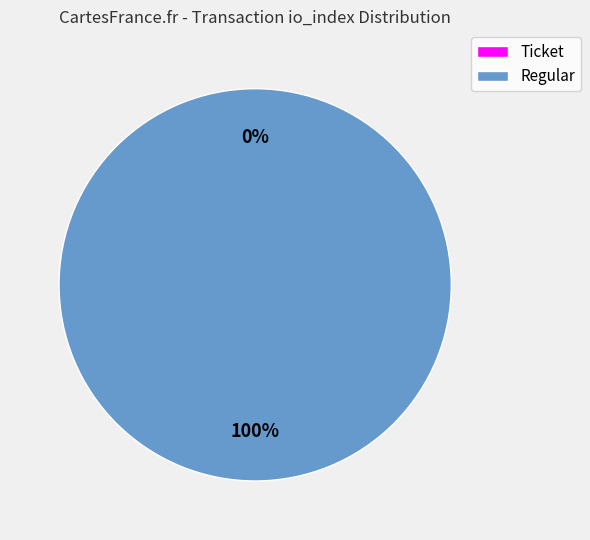

Which slice is the smallest?

Ticket (io_index=0)